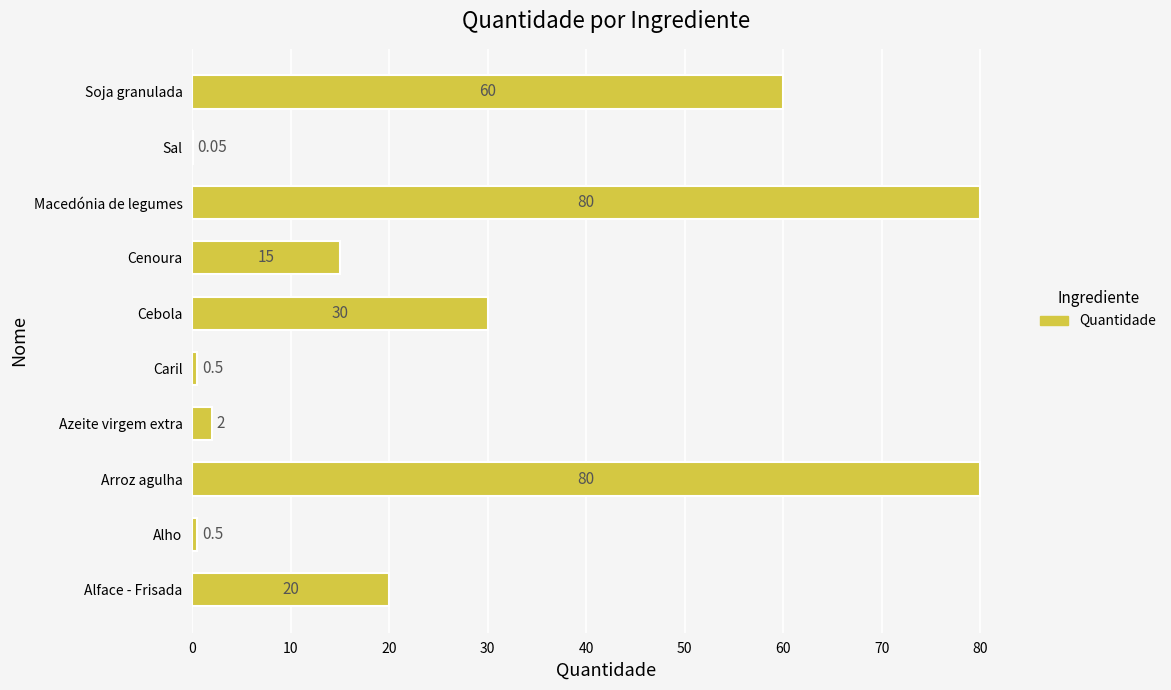

Where is the data nearest to the value 40?

Cebola